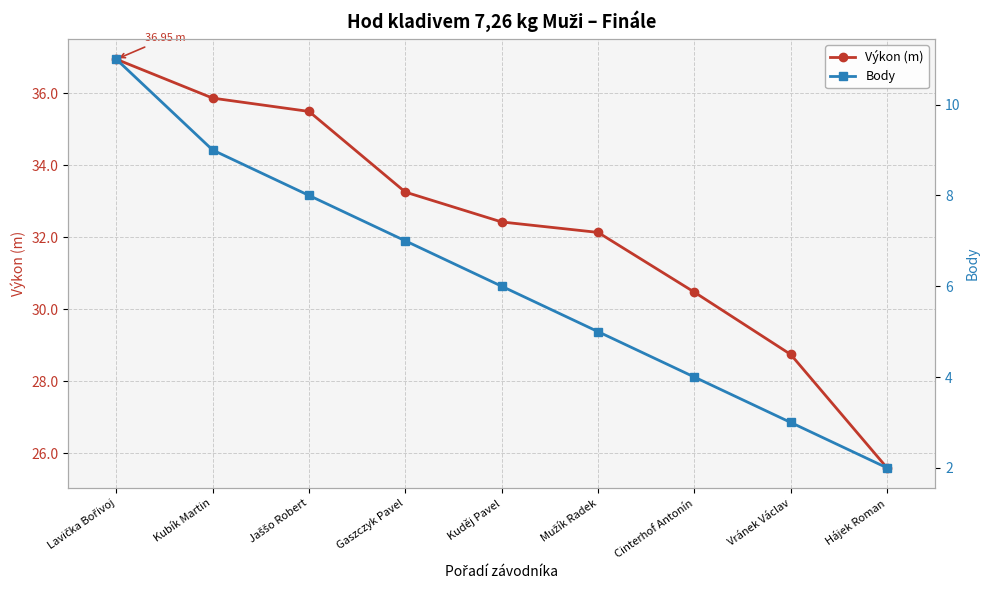

What is the value of the Body point at the 2nd from the left?

9.0